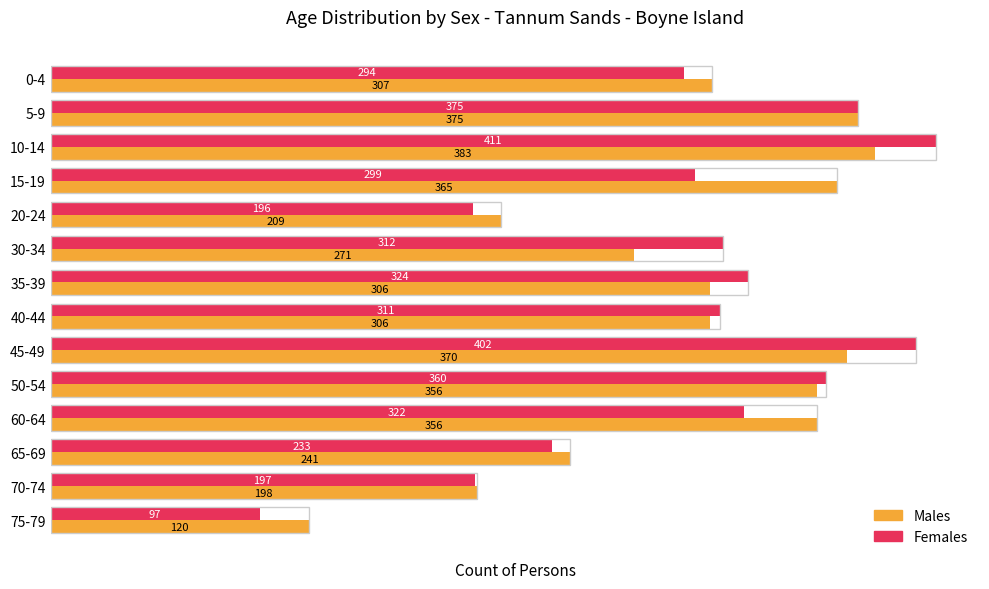

At which label is Females closest to 254?

65-69